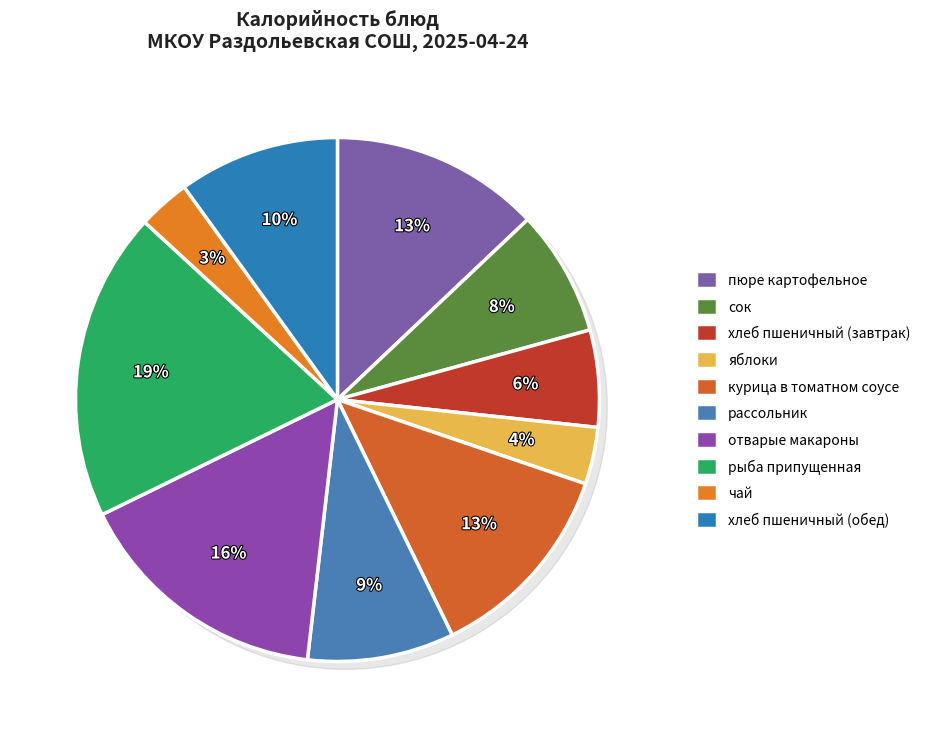

Rank the categories by value from highest to lowest.

рыба припущенная, отварые макароны, пюре картофельное, курица в томатном соусе, хлеб пшеничный (обед), рассольник, сок, хлеб пшеничный (завтрак), яблоки, чай